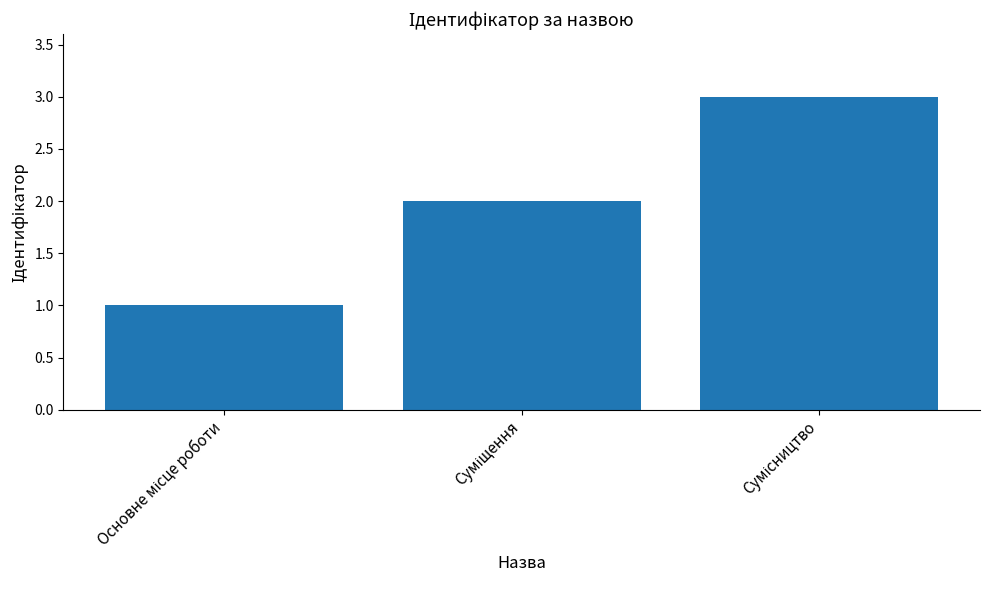

What is the sum of all values?

6